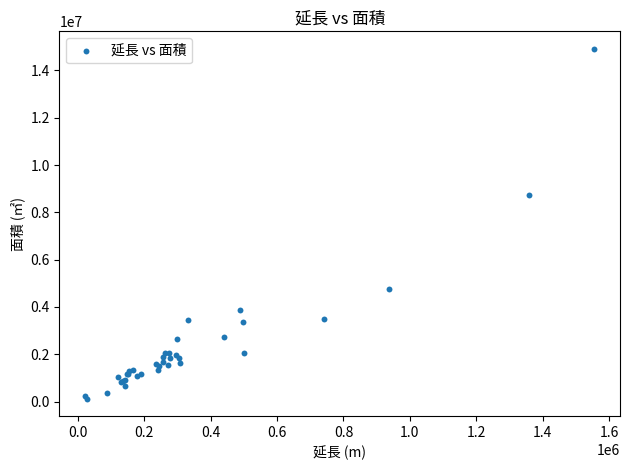

What Y value in the scatter plot is closest to 7520196?

8745215